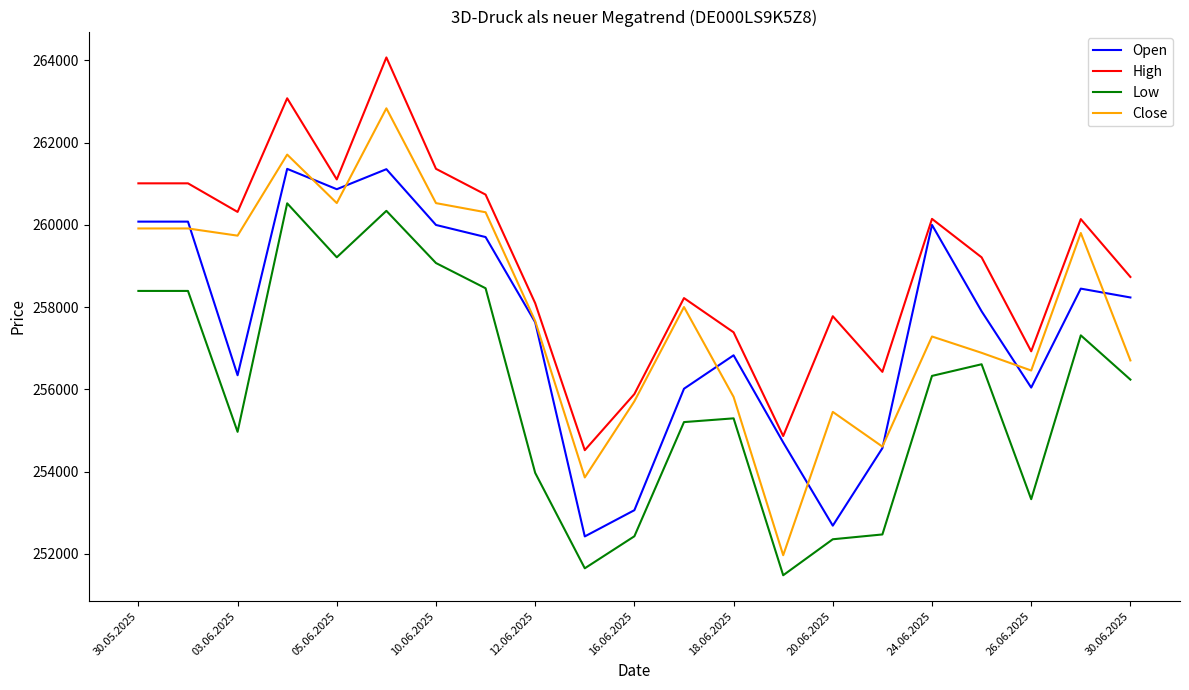

What is the minimum value for High?

254520